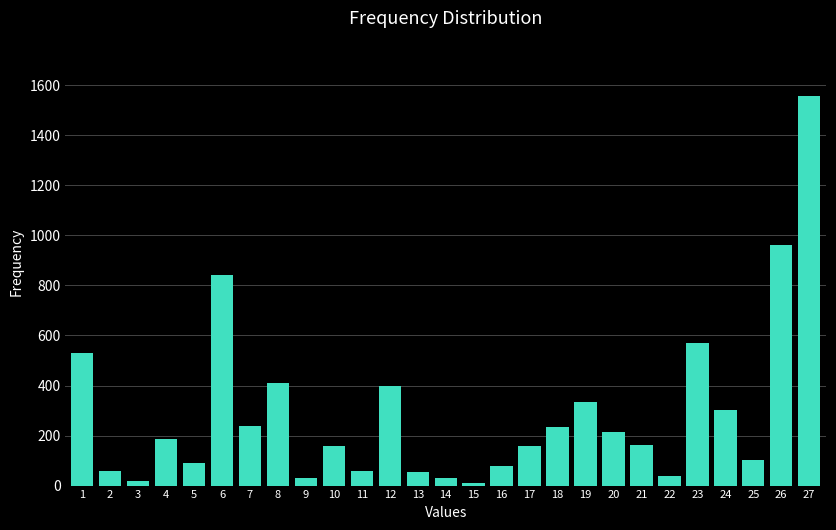

The value at 4 is 187. True or false?

True